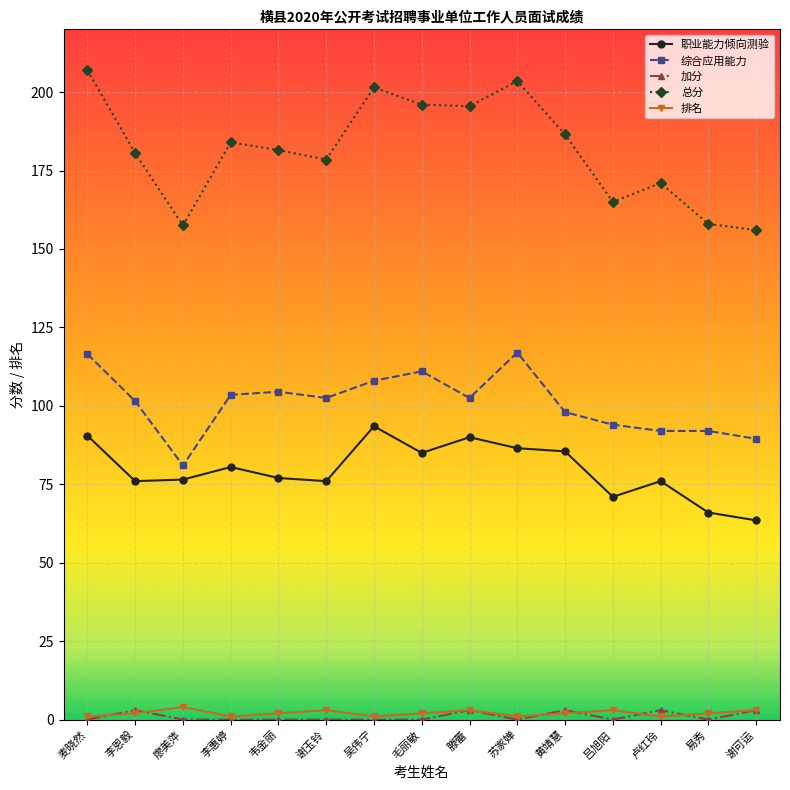

Which series changed the most between 李恩毅 and 谢可运?

总分